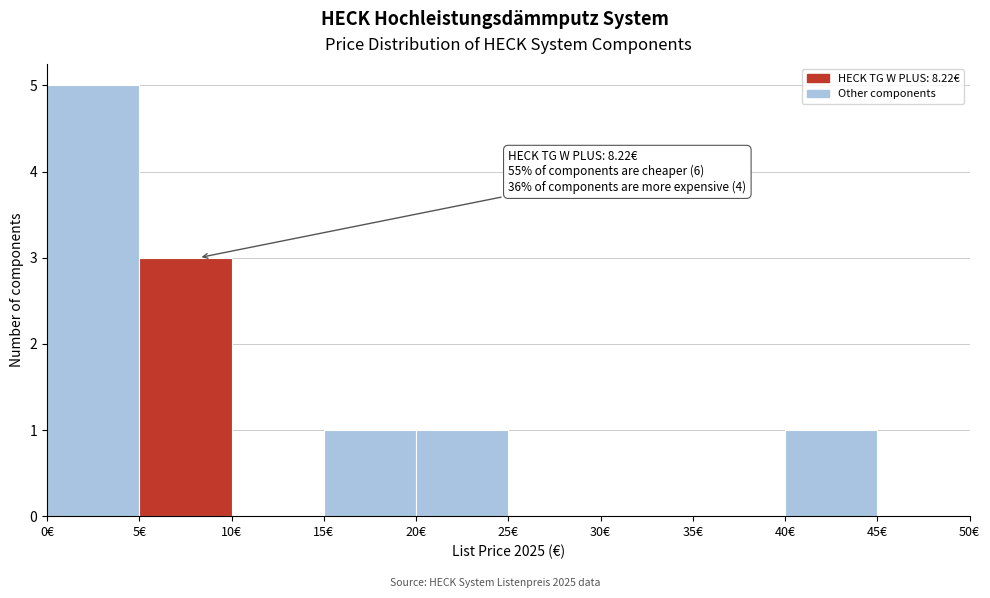

Over which range of the x-axis is the bar tallest?

0 to 5